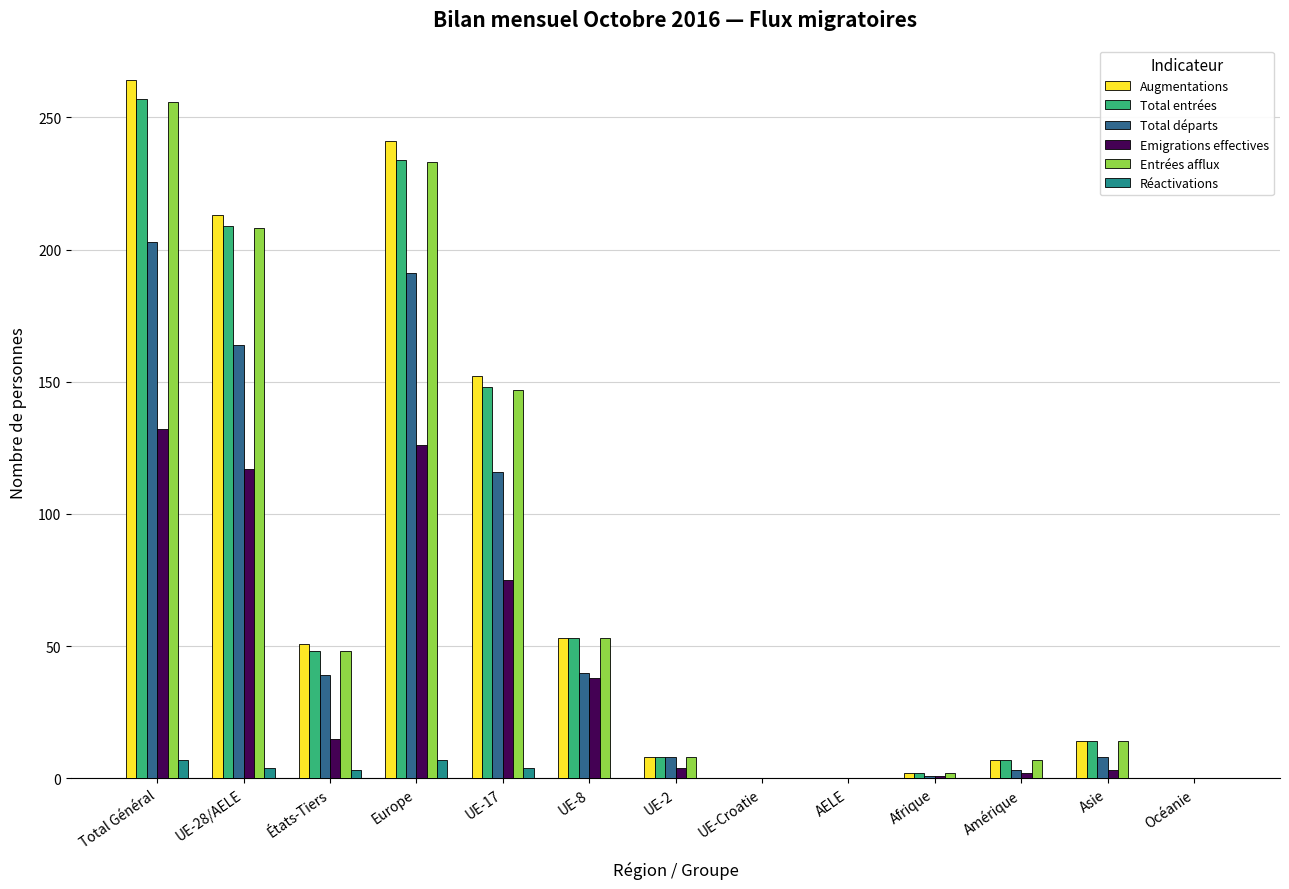

Are the bars grouped side by side (vs. stacked)?

Yes